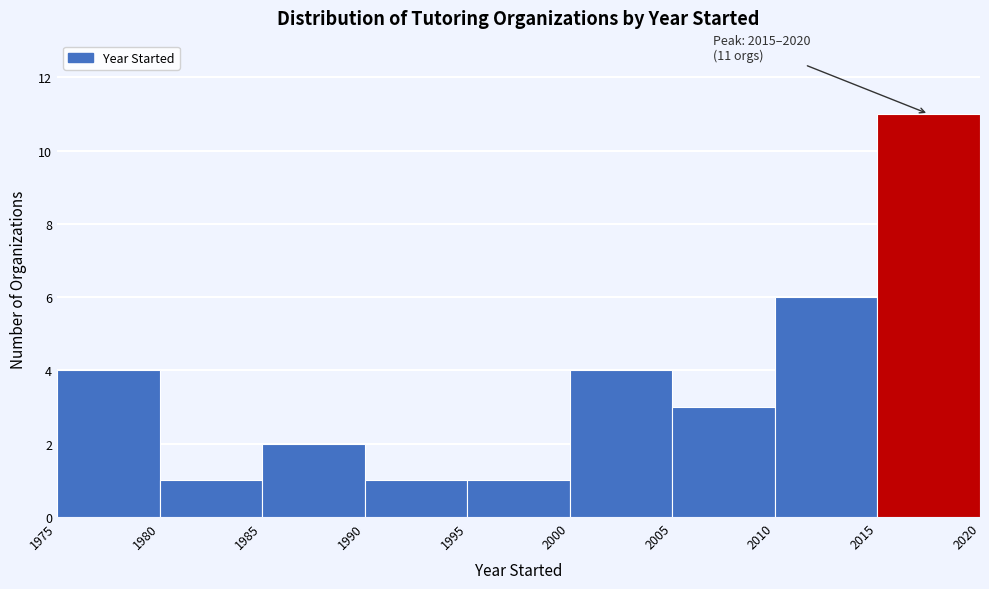

Which range on the x-axis has the tallest bar?

2015 to 2020